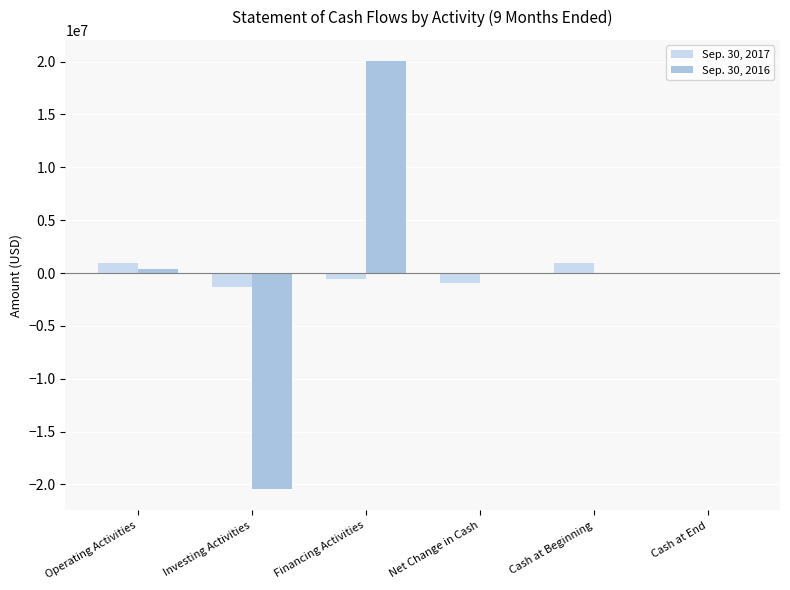

What are all the series names shown in the legend?

Sep. 30, 2017, Sep. 30, 2016